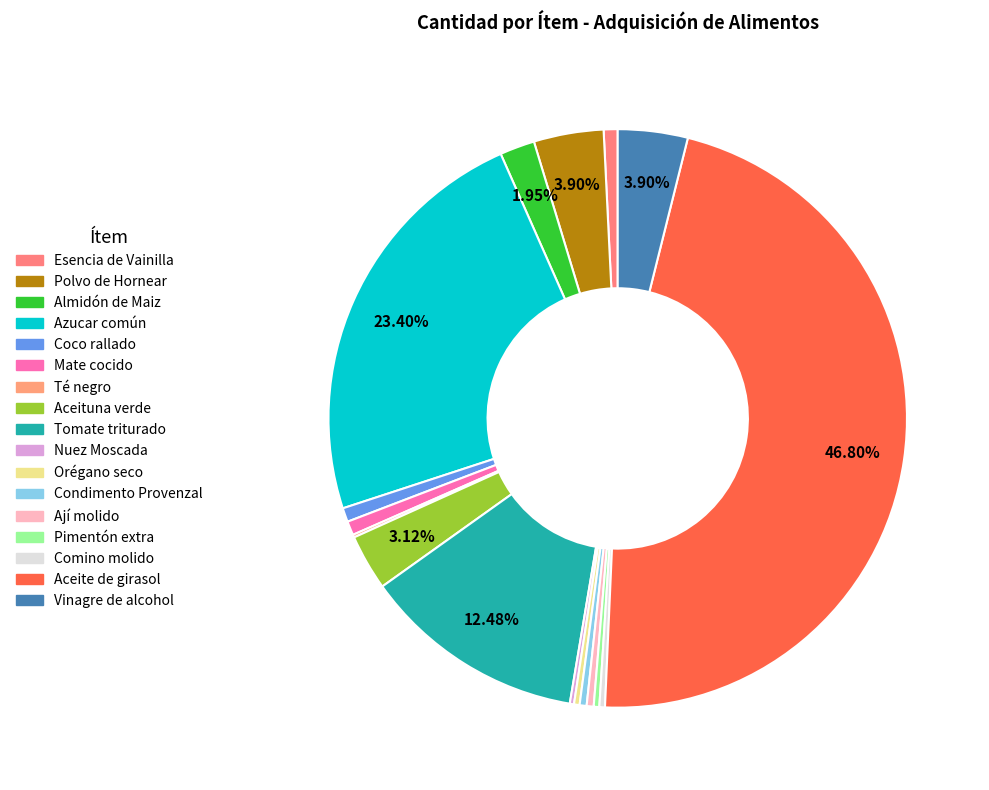

Which category has the biggest portion of the pie?

Aceite de girasol